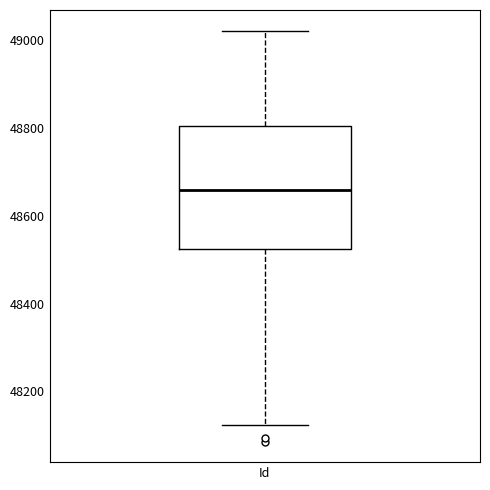

Read this box plot against the y-axis: the position of the median line, the range covered by the box, and the ends of both whiskers. The values are not printed on the chart, so give them approximately, as read against the axis.

median 48660, box 48520 to 48800, whiskers 48120 to 49020